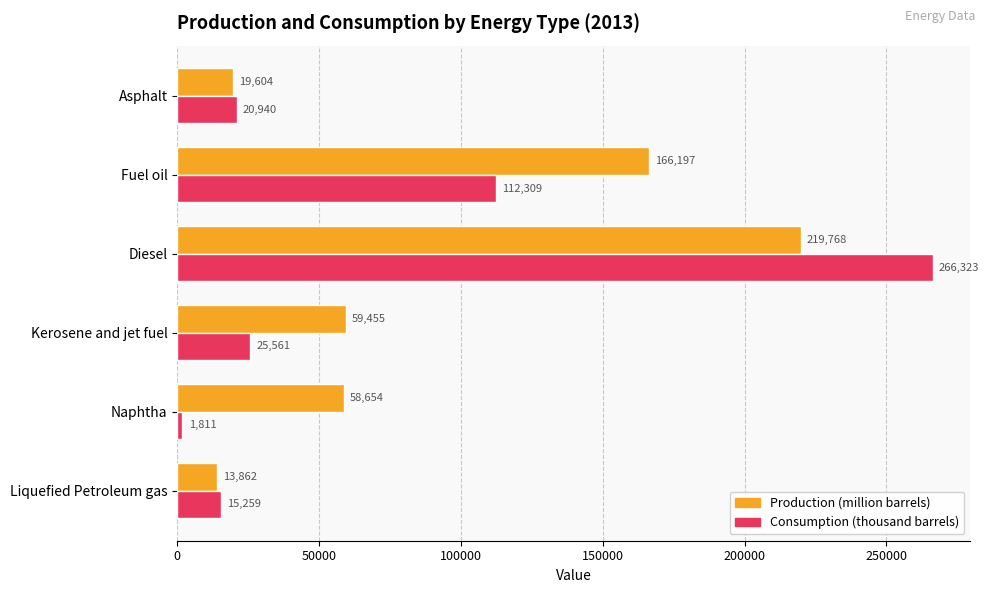

What is the sum of all Production (million barrels) values?

537540